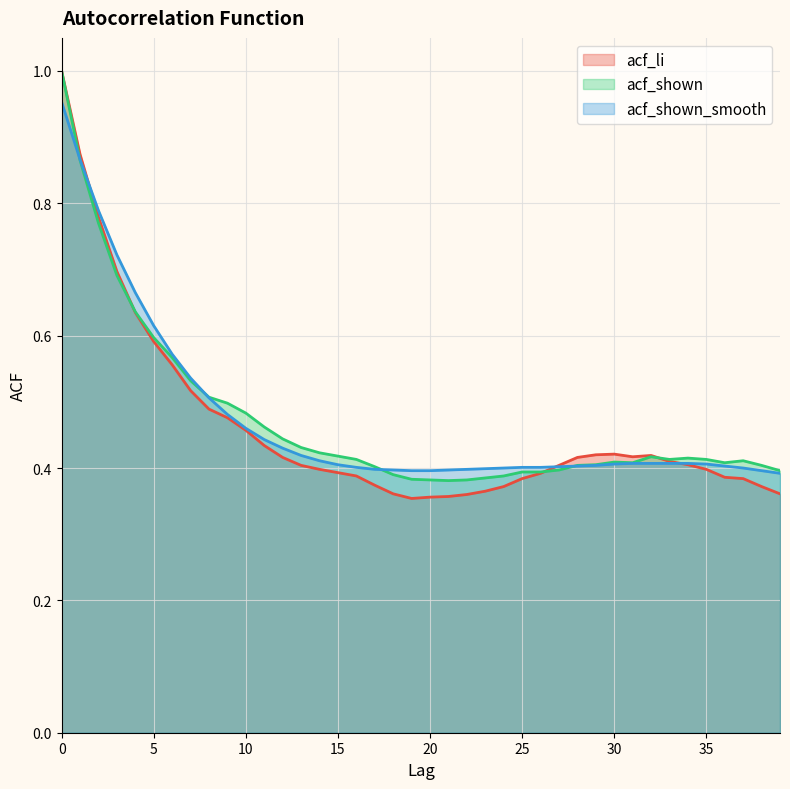

At which label does acf_li reach its minimum?

19